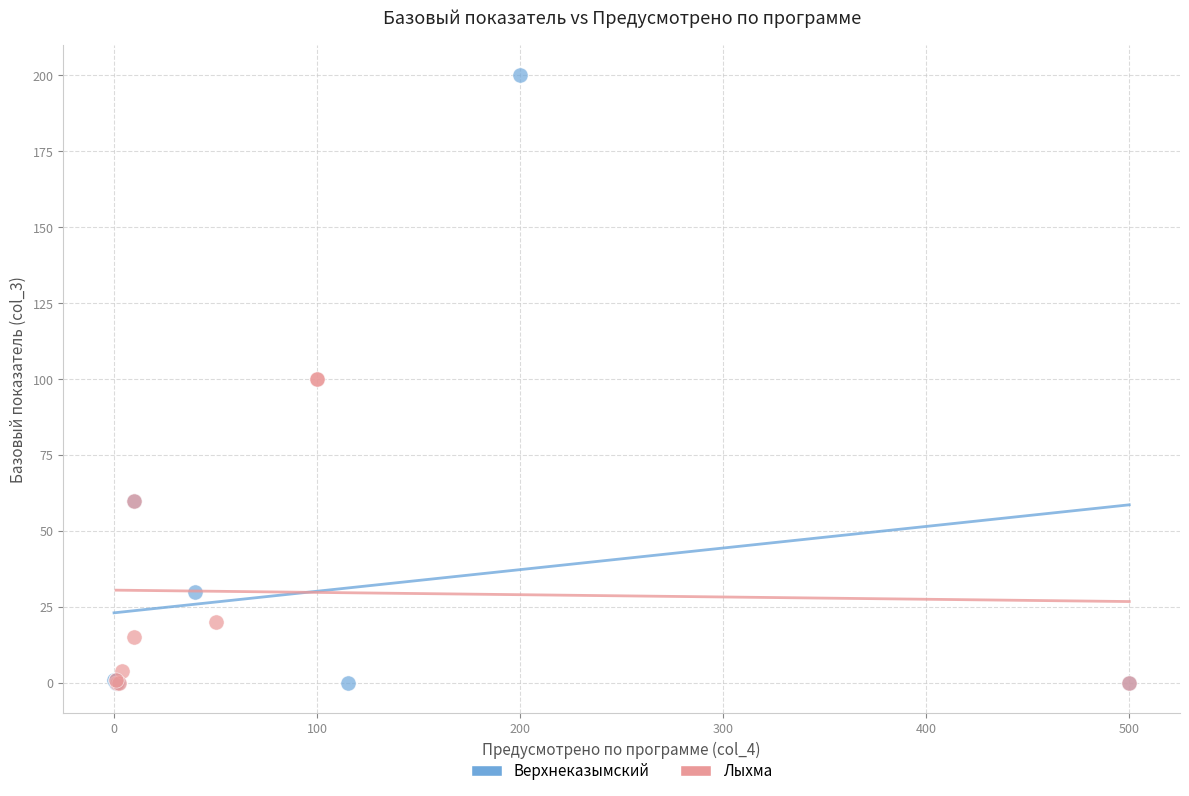

Which series has the widest spread of Y values?

Верхнеказымский